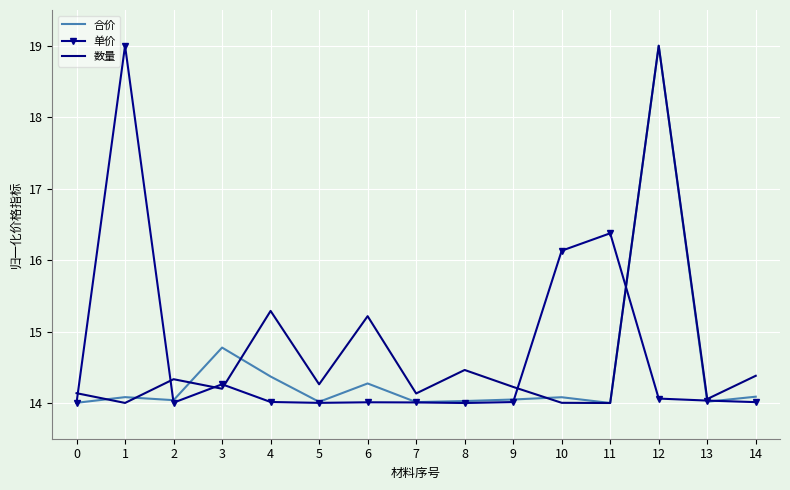

Reading right to left, what are all the values shown in this chart?

合价: 14=14.1	13=14.0	12=19.0	11=14.0	10=14.1	9=14.0	8=14.0	7=14.0	6=14.3	5=14.0	4=14.4	3=14.8	2=14.0	1=14.1	0=14.0
单价: 14=14.0	13=14.0	12=14.1	11=16.4	10=16.1	9=14.0	8=14.0	7=14.0	6=14.0	5=14.0	4=14.0	3=14.3	2=14.0	1=19.0	0=14.0
数量: 14=14.4	13=14.1	12=19.0	11=14.0	10=14.0	9=14.2	8=14.5	7=14.1	6=15.2	5=14.3	4=15.3	3=14.2	2=14.3	1=14.0	0=14.1